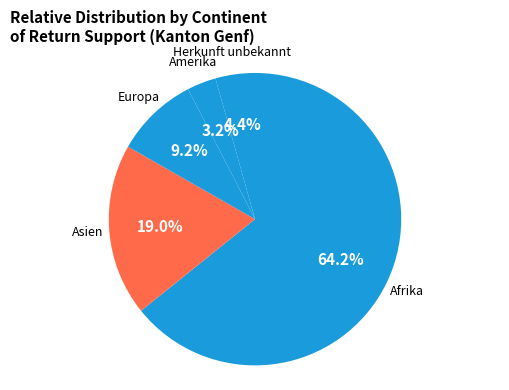

To the nearest percent, what is the difference between the largest and smallest slice percentages?

61%